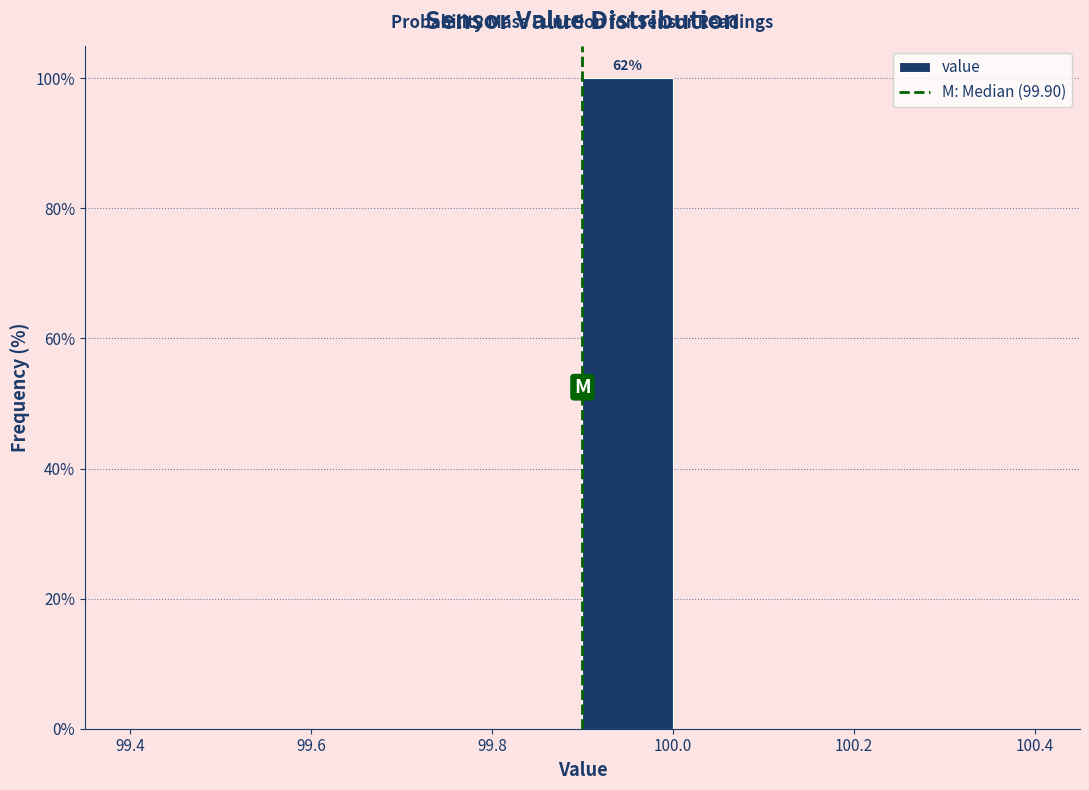

Which range on the x-axis has the tallest bar?

99.9 to 100.0